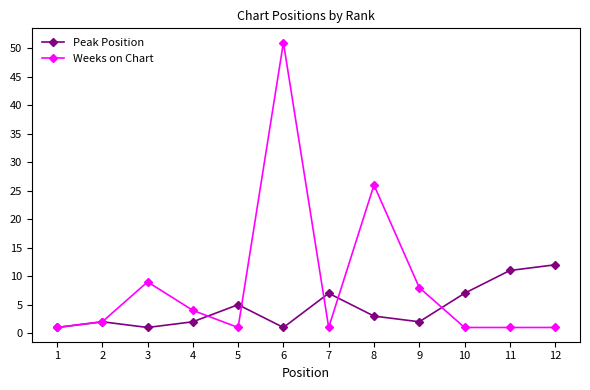

True or false: Peak Position has more than 0 interior local peaks.

True